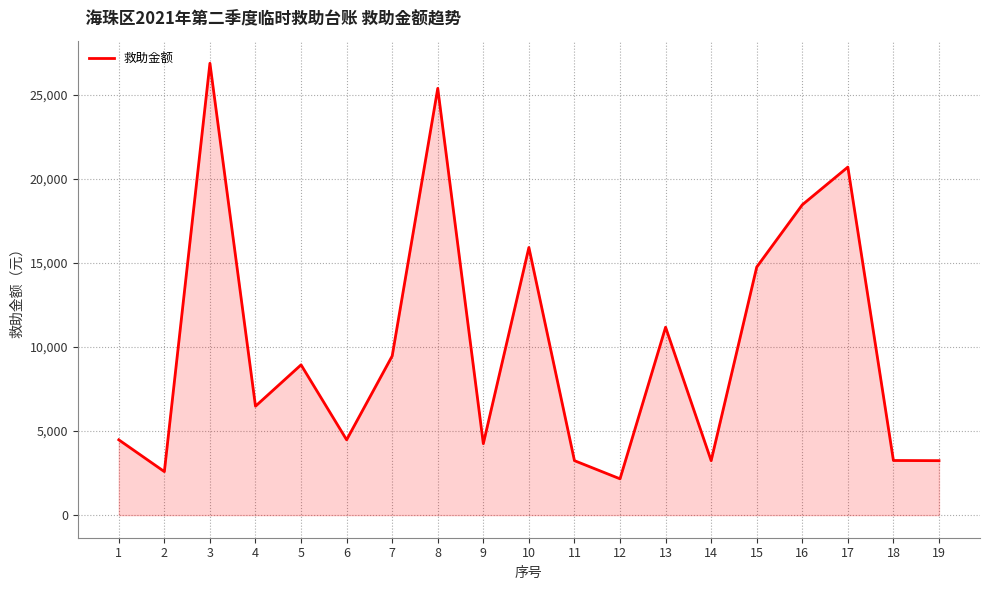

At which label is the value closest to 14520?

15